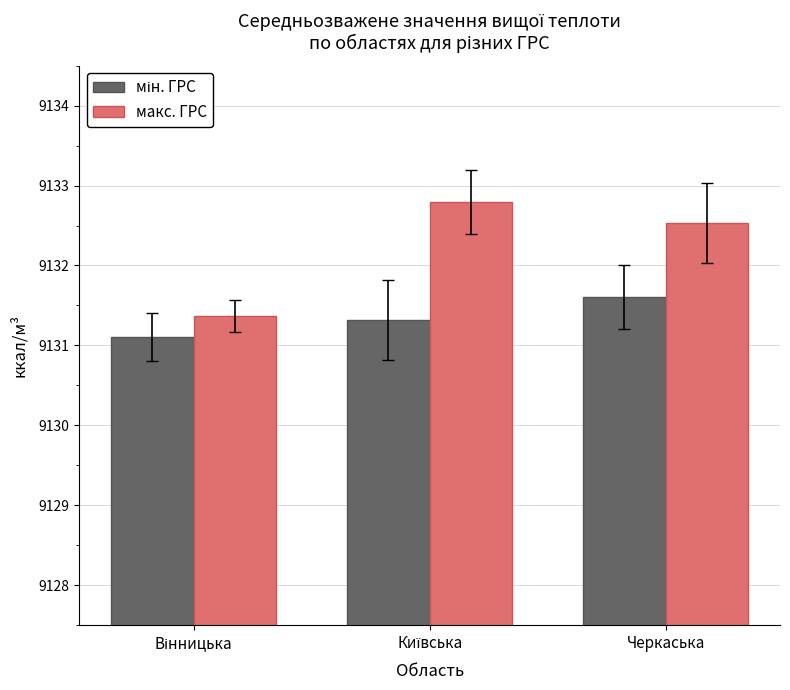

Which series has the widest spread of values?

макс. ГРС